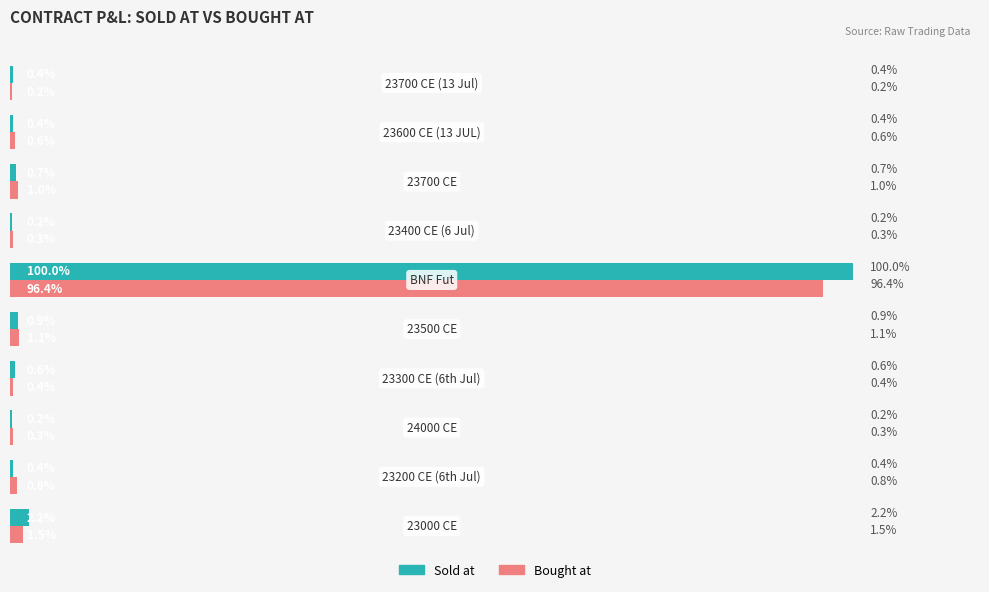

What are all the series names shown in the legend?

Sold at, Bought at